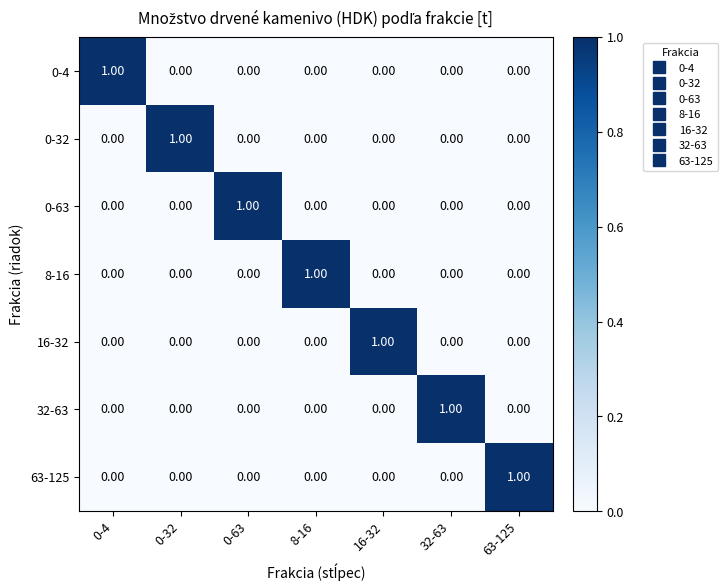

What is the total value across all series at 0-32?

1